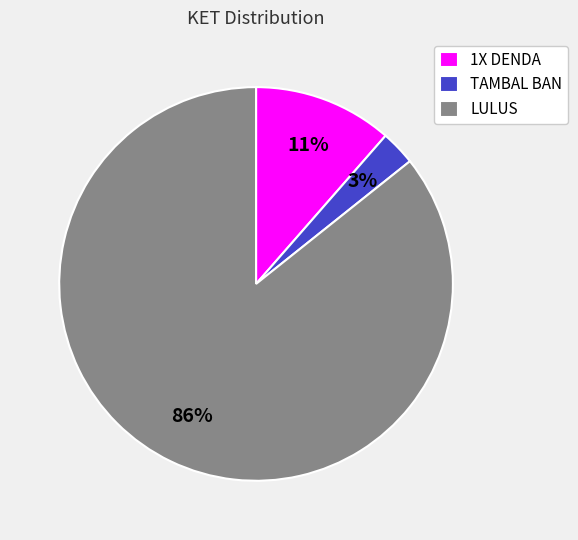

What is the largest slice in the pie chart?

LULUS